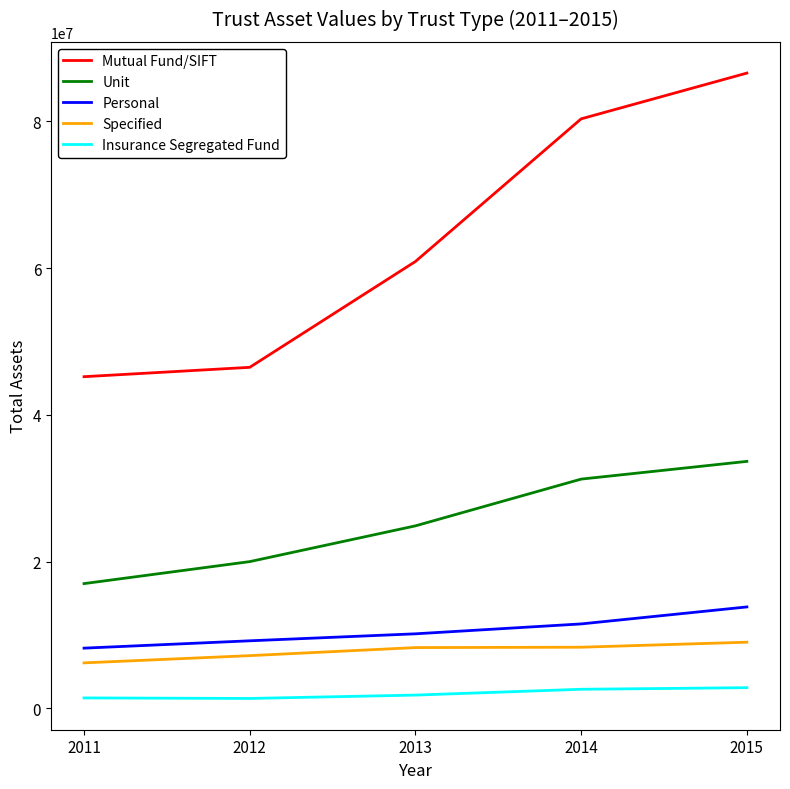

What is the difference between the maximum and minimum values in the Unit series?

16659192